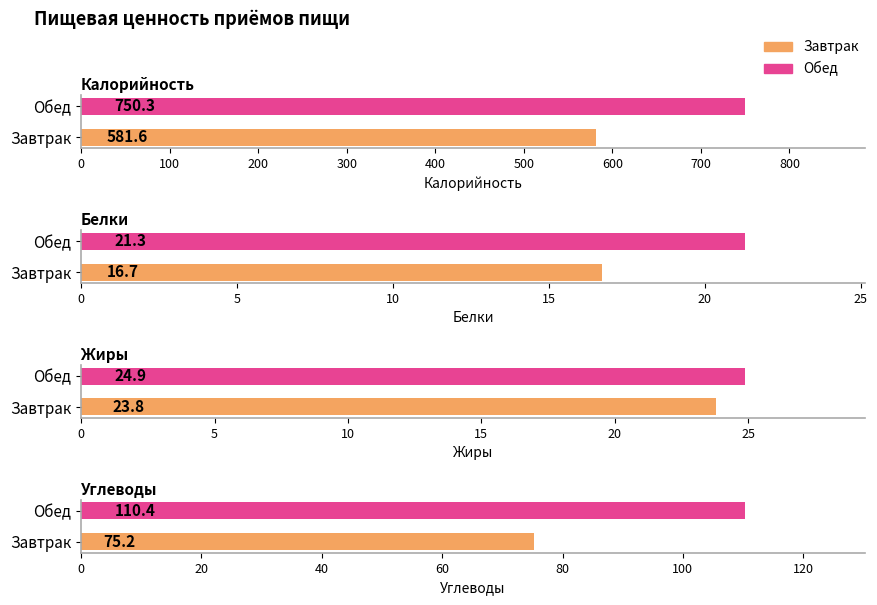

How many values in the Калорийность series exceed 750?

1